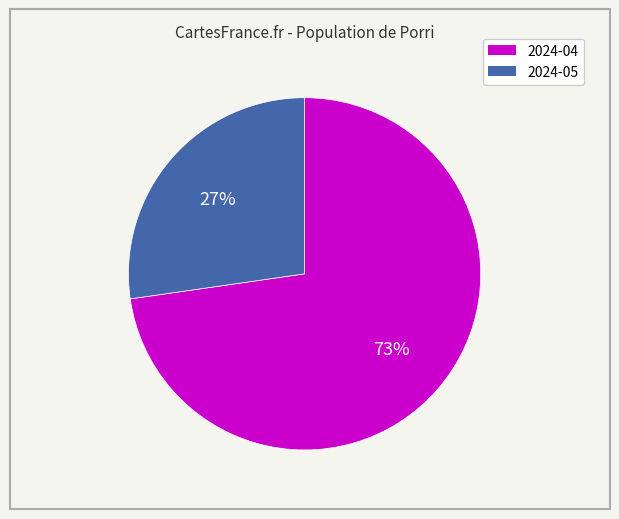

Is 2024-04 the majority of the pie?

Yes